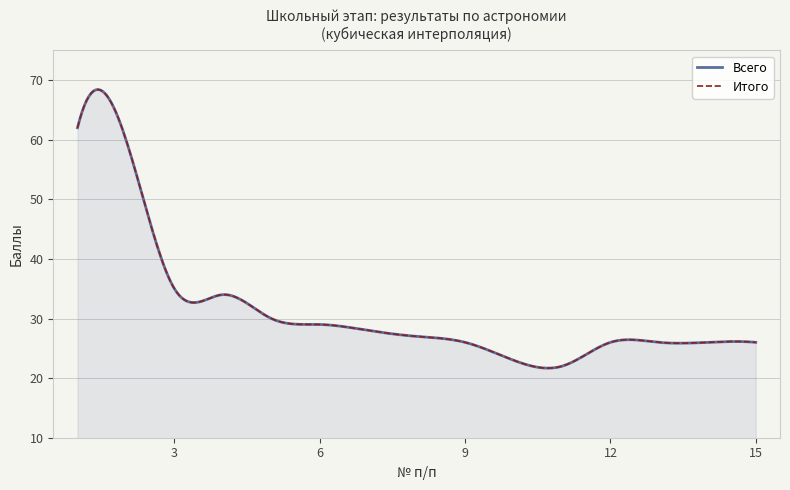

At which label does Итого first exceed 27?

1